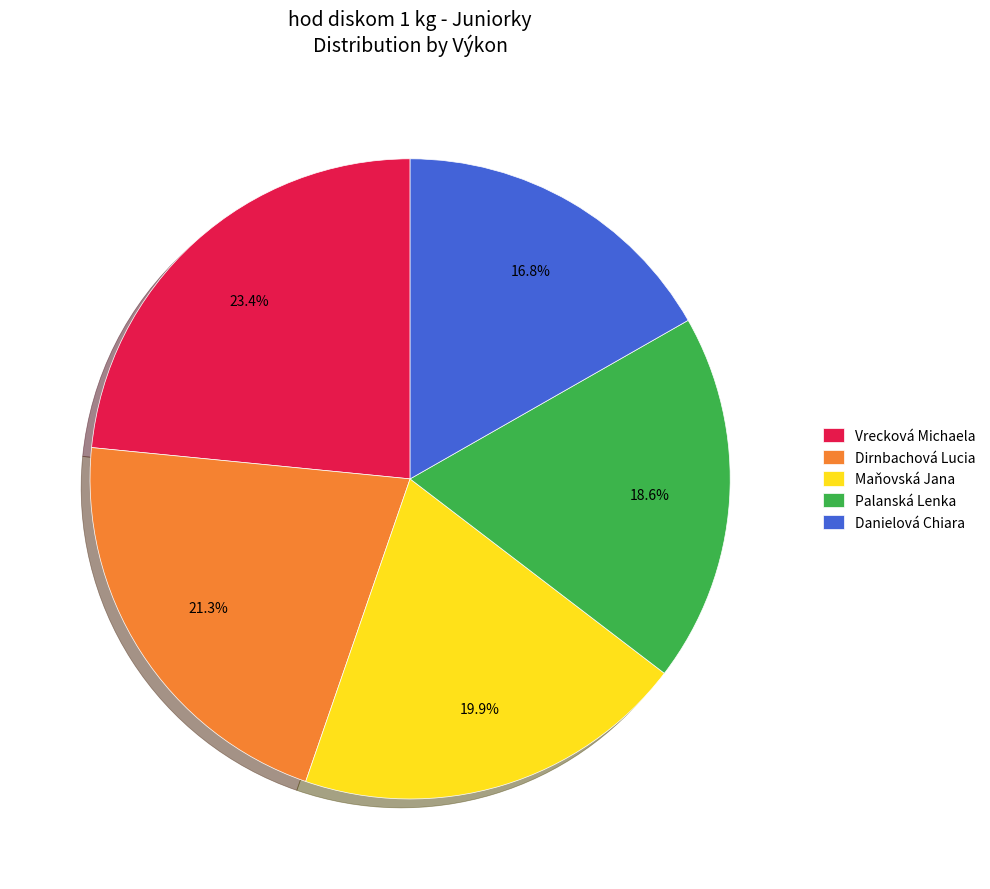

To the nearest percent, what is the combined percentage of Palanská Lenka and Danielová Chiara?

35%